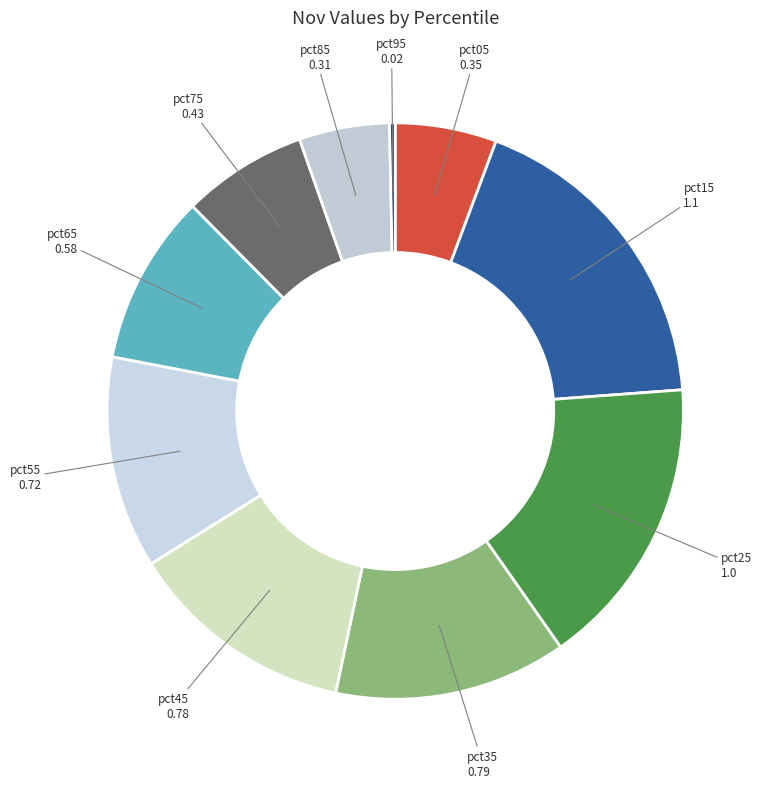

Which category has the smallest portion of the pie?

pct95